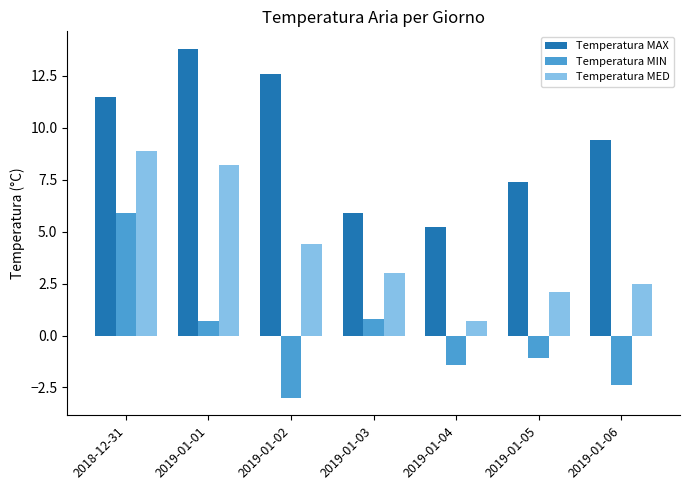

What is the label of the 4th bar from the left?

2019-01-03